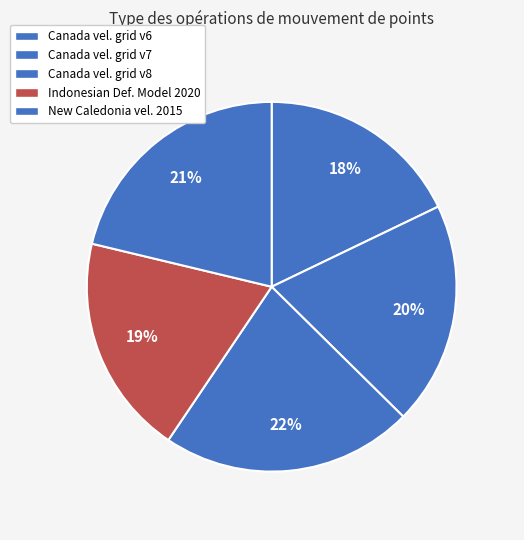

How many slices are in this pie chart?

5